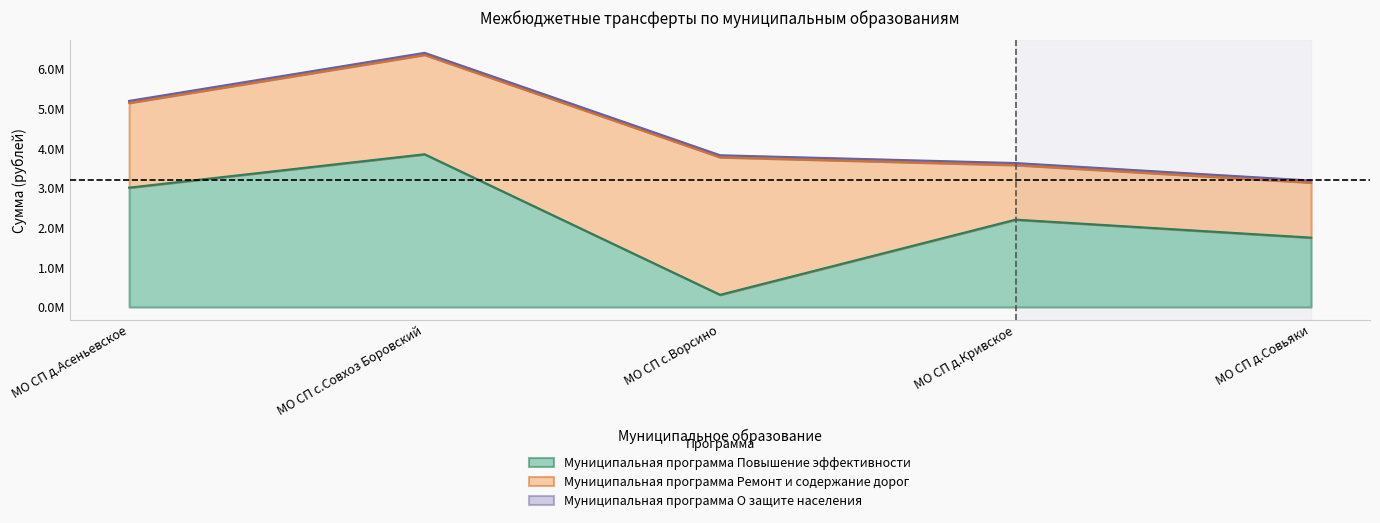

What is the spread (max minus min) of values at МО СП д.Асеньевское?

2960595